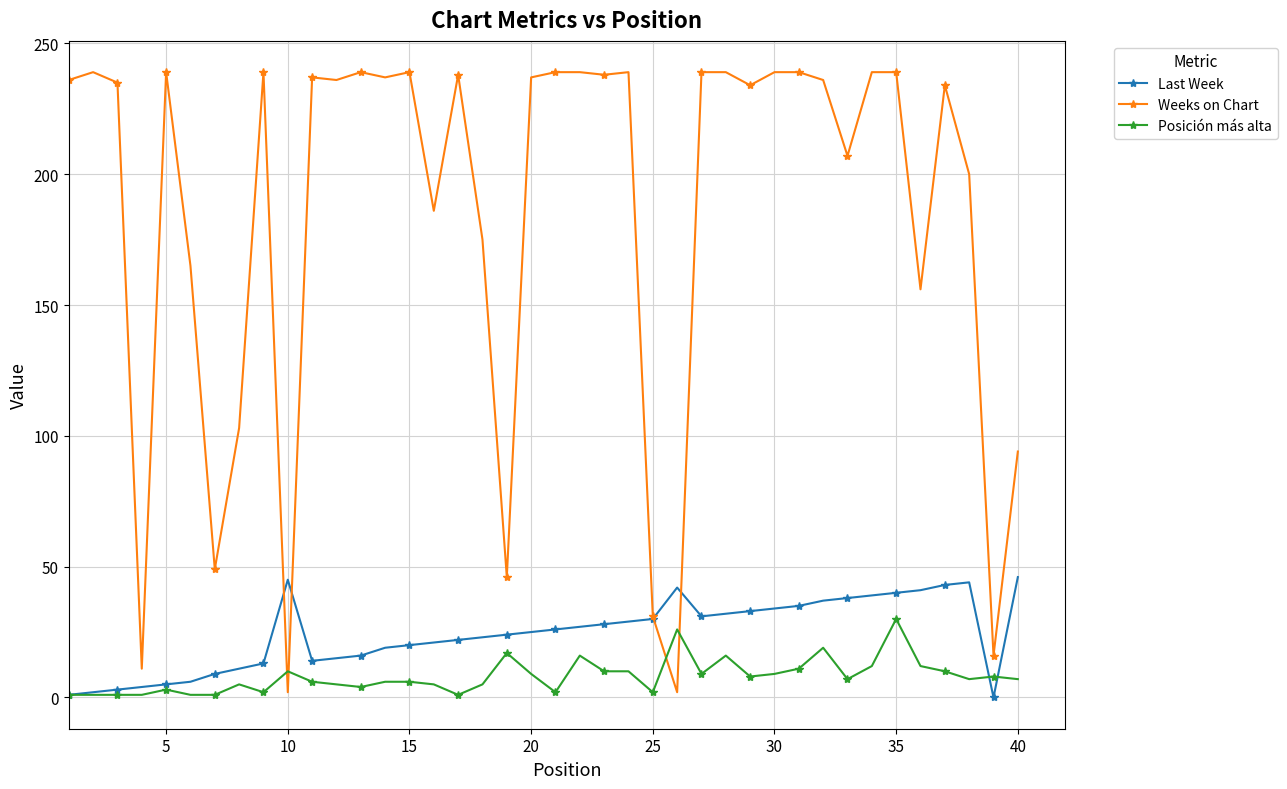

True or false: Last Week has more than 1 interior local peaks.

True